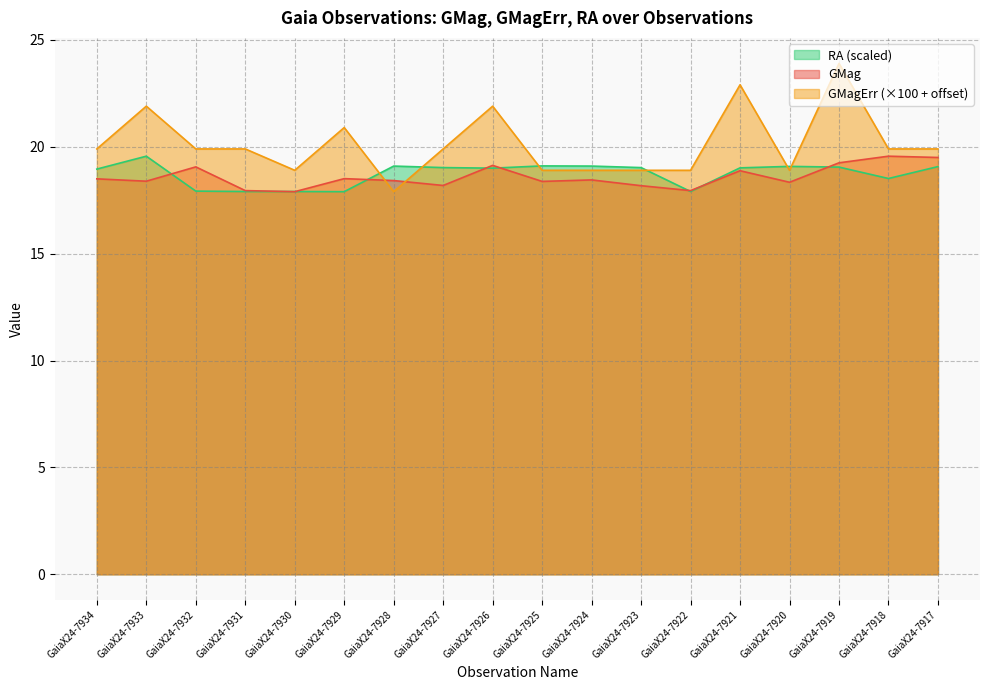

Does the chart have visible grid lines?

Yes